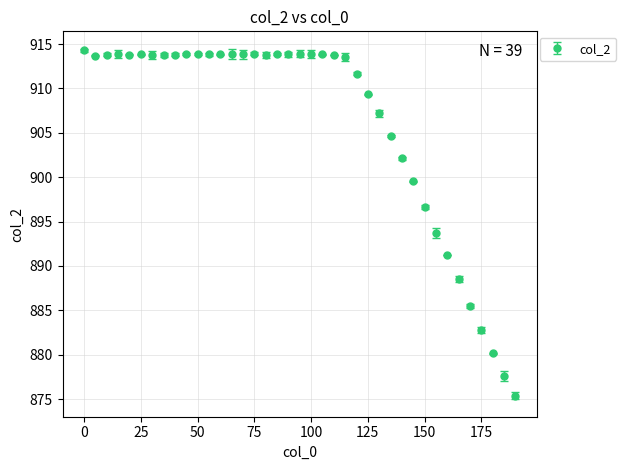

What is the value of the 20th point from the left?

913.9